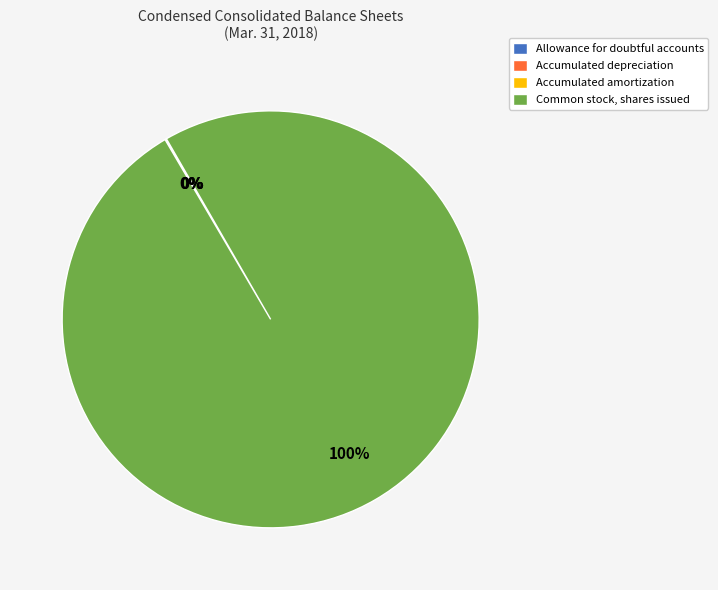

What is the largest slice in the pie chart?

Common stock, shares issued